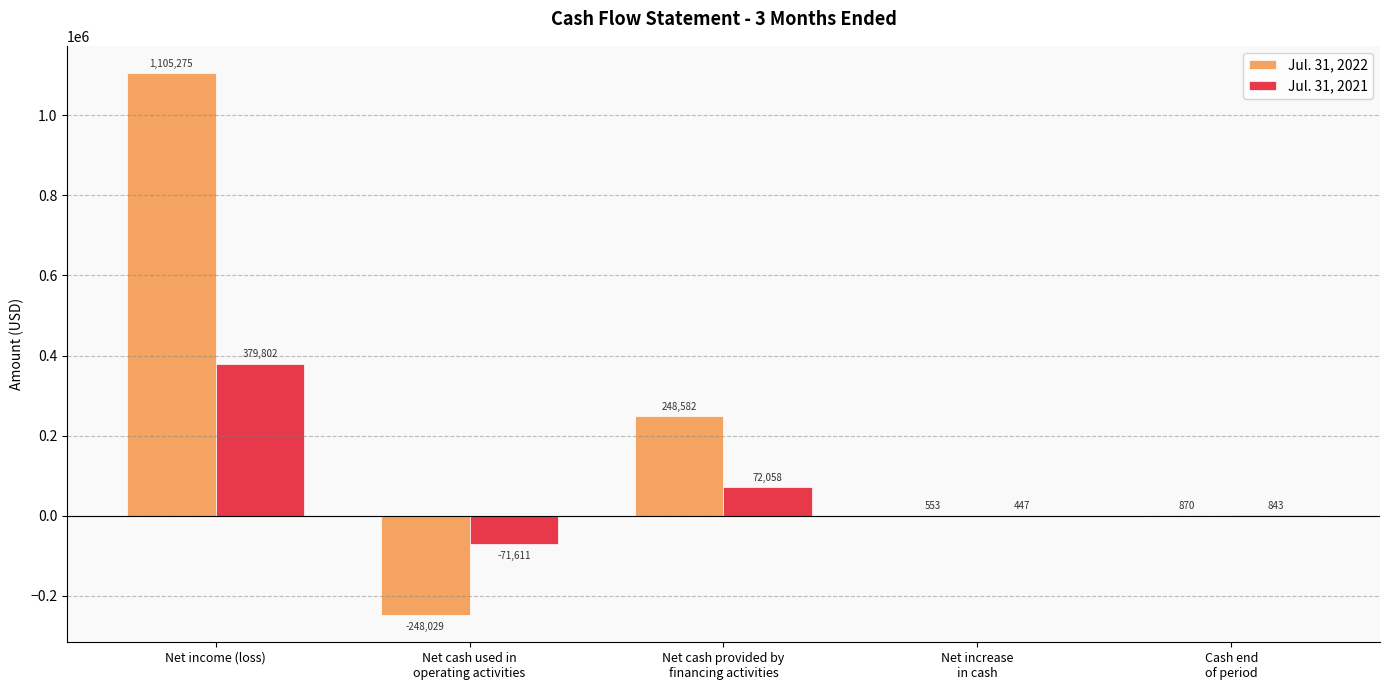

Reading left to right, what are all the values shown in this chart?

Jul. 31, 2022: Net income (loss)=1105275	Net cash used in
operating activities=-248029	Net cash provided by
financing activities=248582	Net increase
in cash=553	Cash end
of period=870
Jul. 31, 2021: Net income (loss)=379802	Net cash used in
operating activities=-71611	Net cash provided by
financing activities=72058	Net increase
in cash=447	Cash end
of period=843